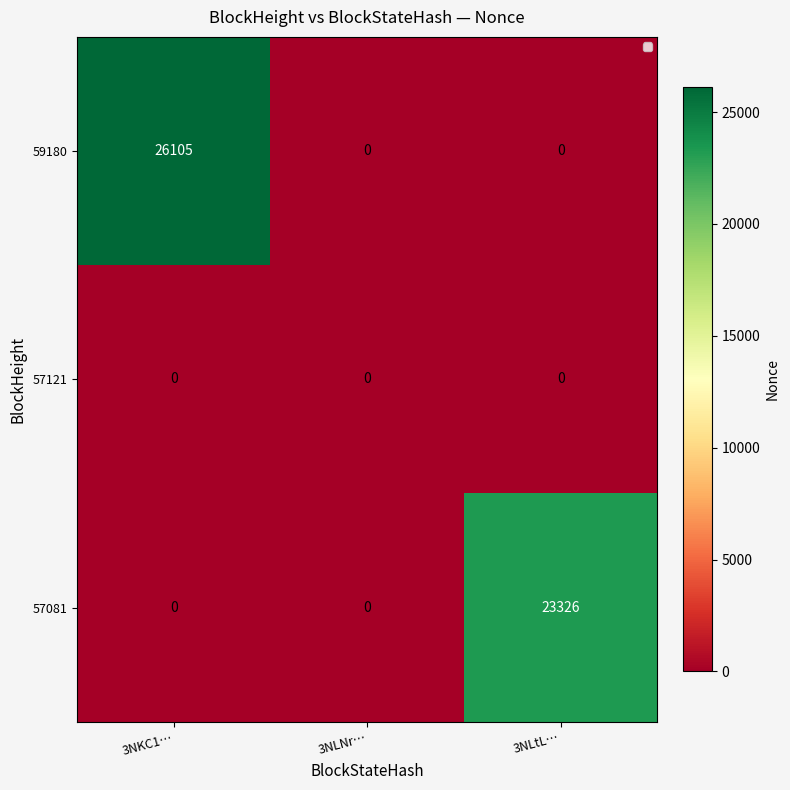

How many series are shown in this chart?

3